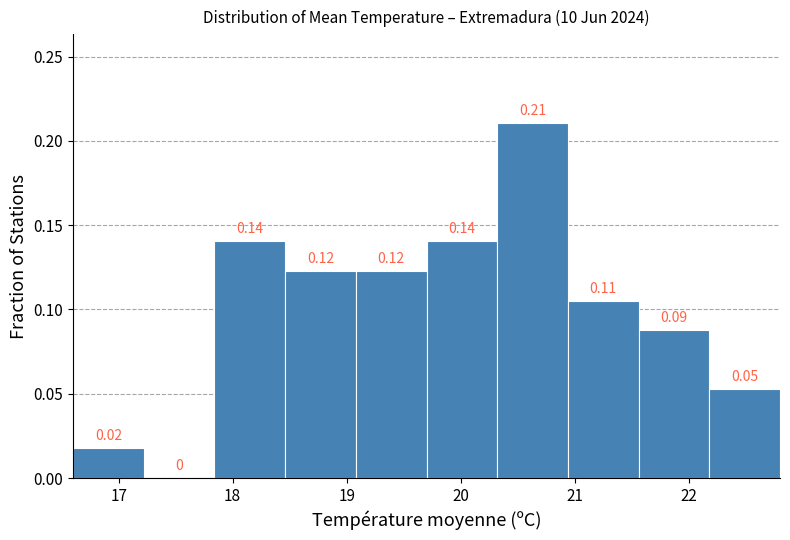

Over which range of the x-axis is the bar tallest?

20.32 to 20.94